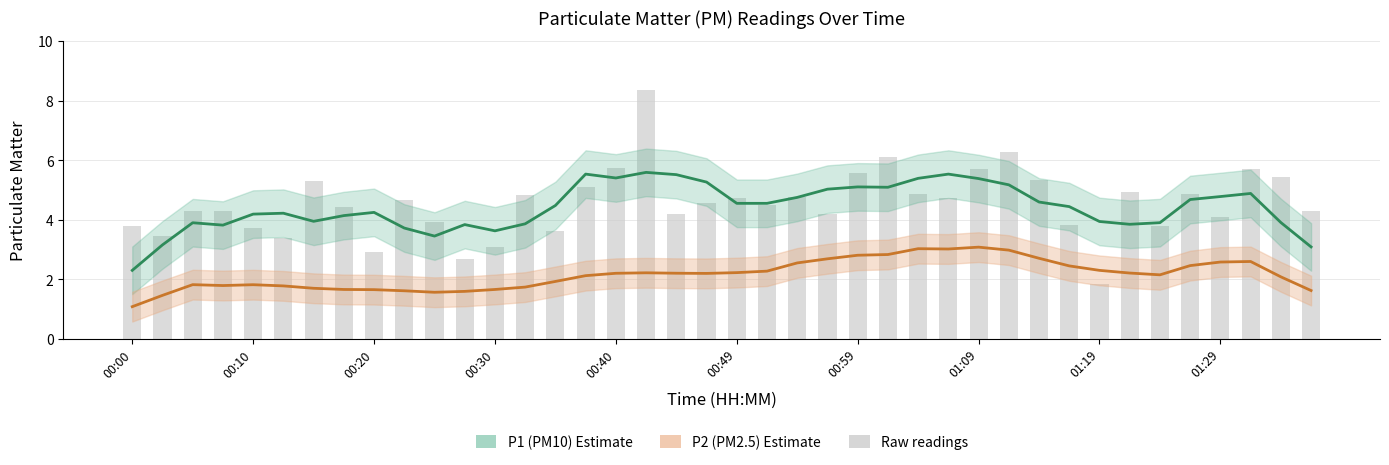

What is the spread (max minus min) of values at 13?

2.1